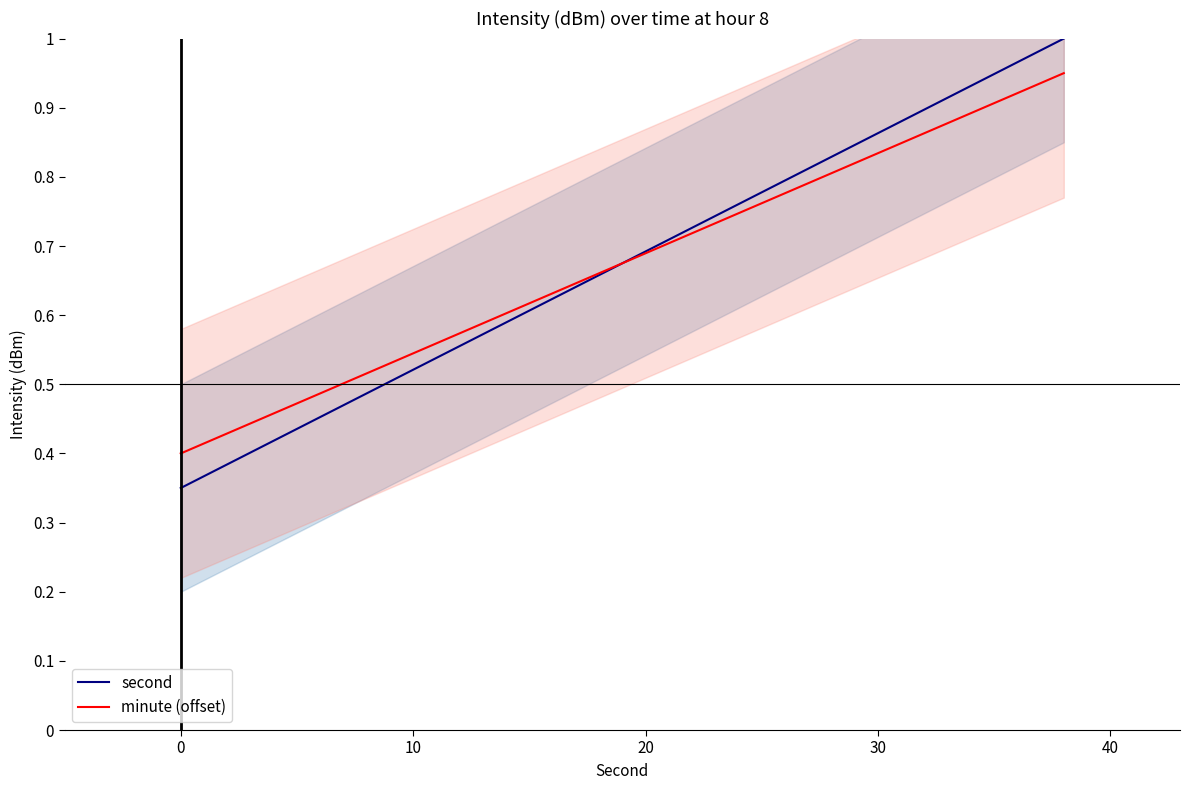

What is the value of the second point at the 8th from the left?

0.6